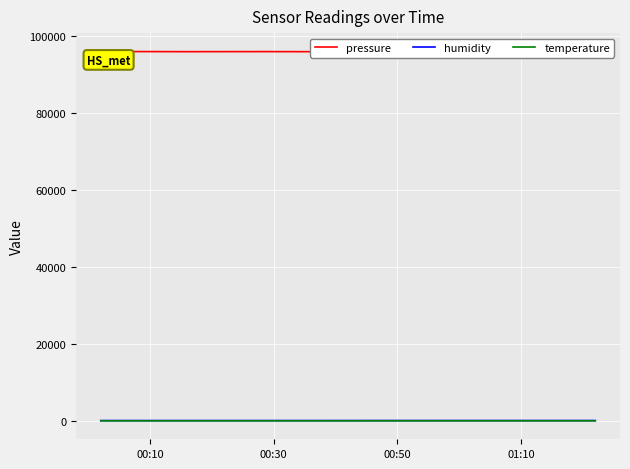

Where is the first local minimum for temperature?

00:50